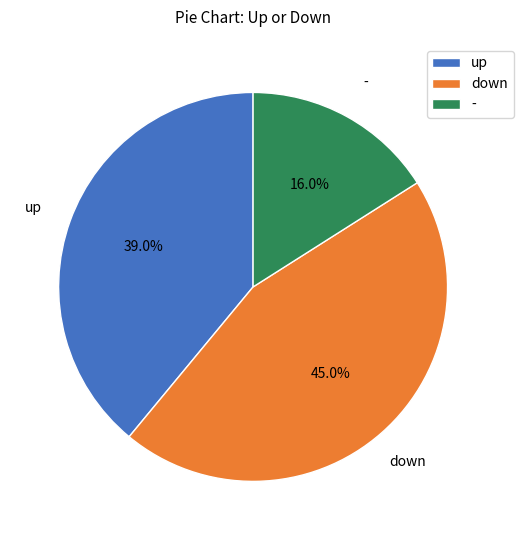

What percentage is NOT represented by up?

61.0%